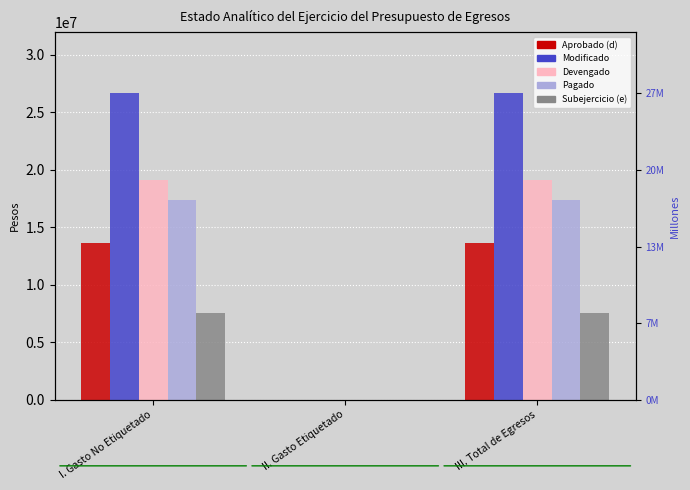

What is the greatest value displayed?

26615768.6